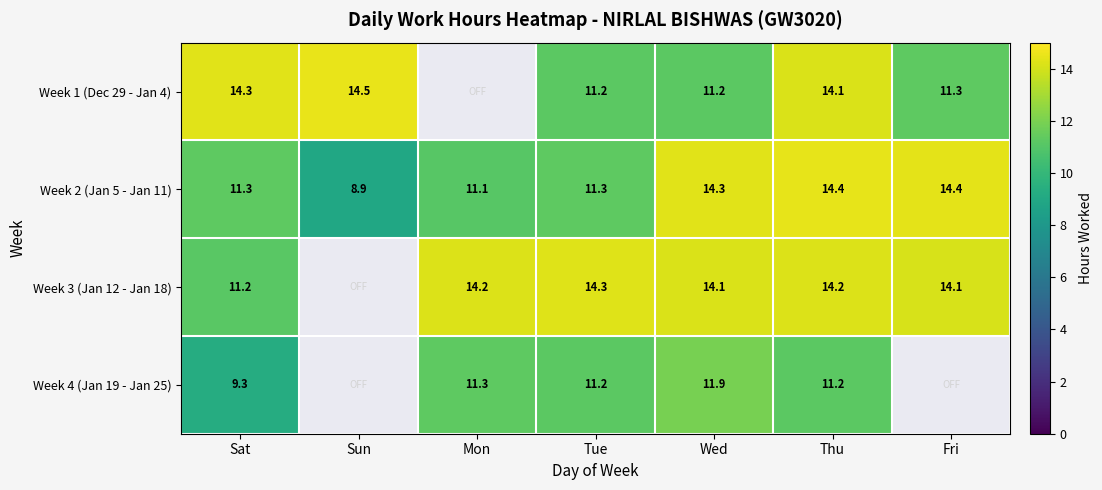

Is it true that Week 2 (Jan 5 - Jan 11) equals 7.3 at Mon?

False